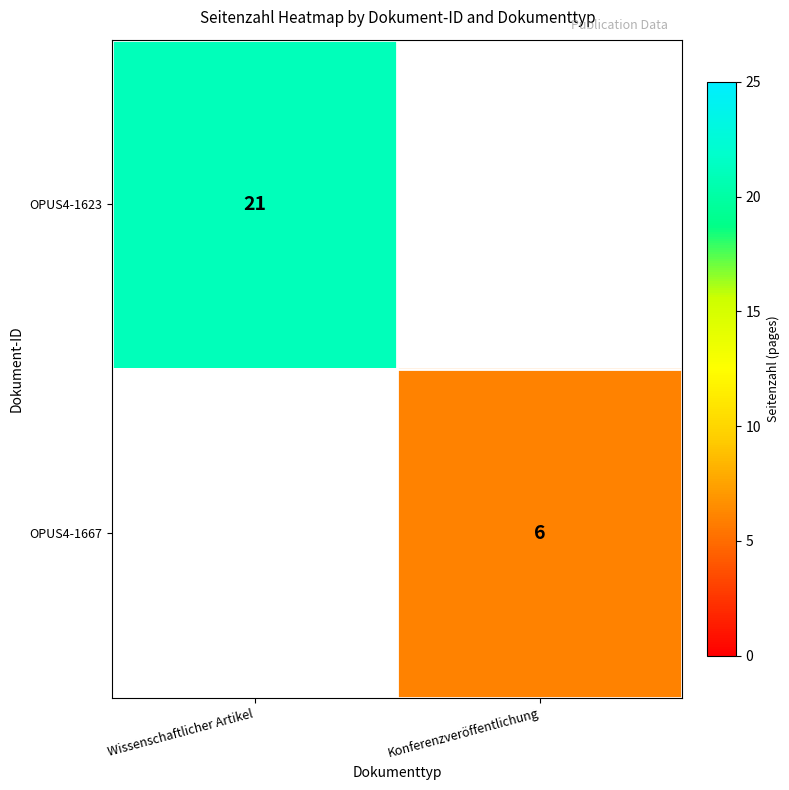

Which category has the lowest value across all series?

Konferenzveröffentlichung